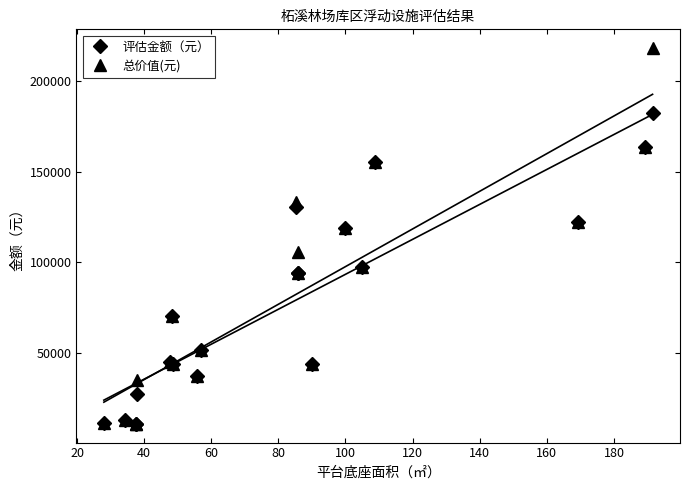

Which series has the largest total across all categories?

总价值(元)